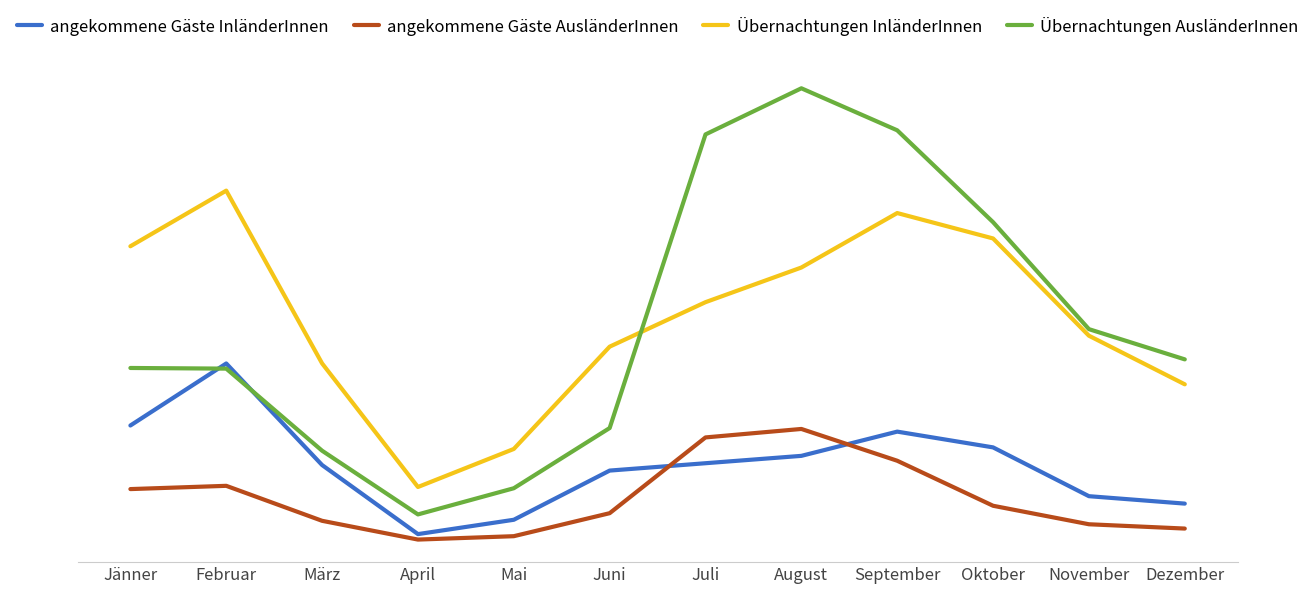

What is the approximate value of angekommene Gäste AusländerInnen at Oktober?

535